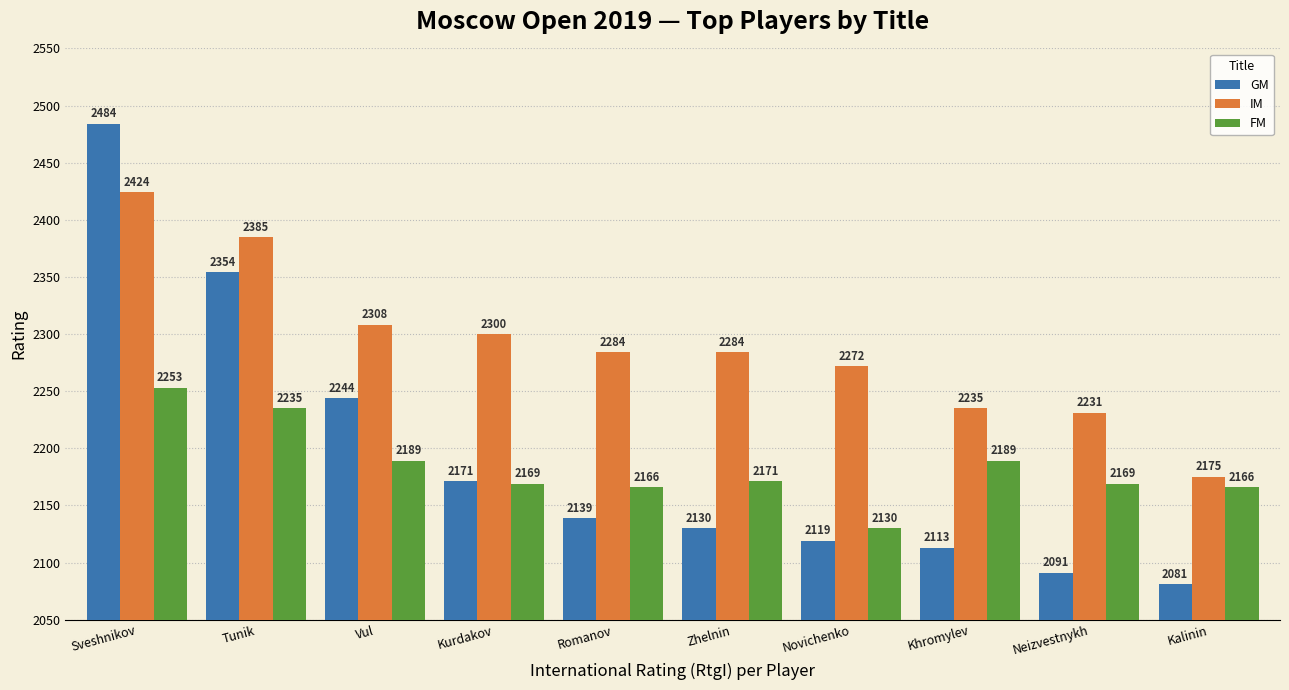

What is the label of the 8th bar from the left?

Khromylev